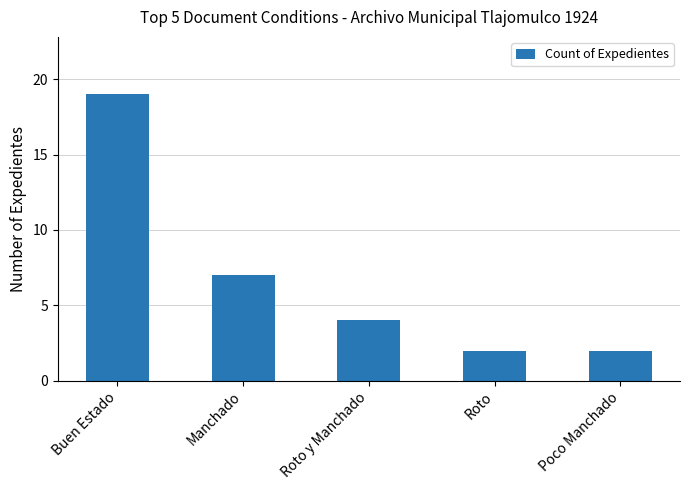

Which label corresponds to the largest value in the chart?

Buen Estado